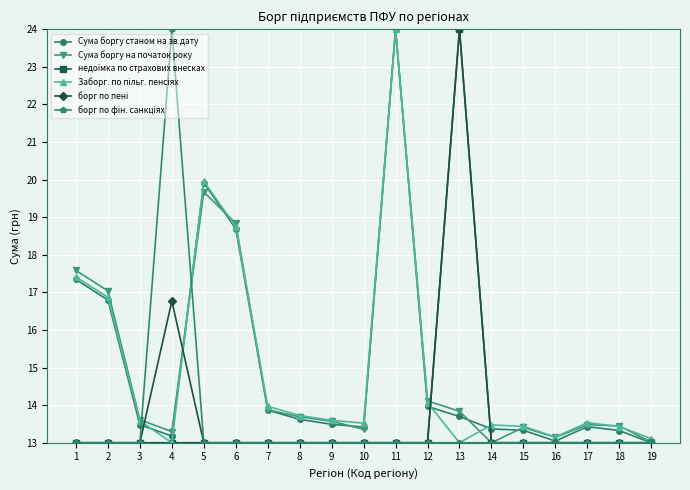

What is the value of the Сума боргу станом на зв.дату point at the 8th from the left?

13.6